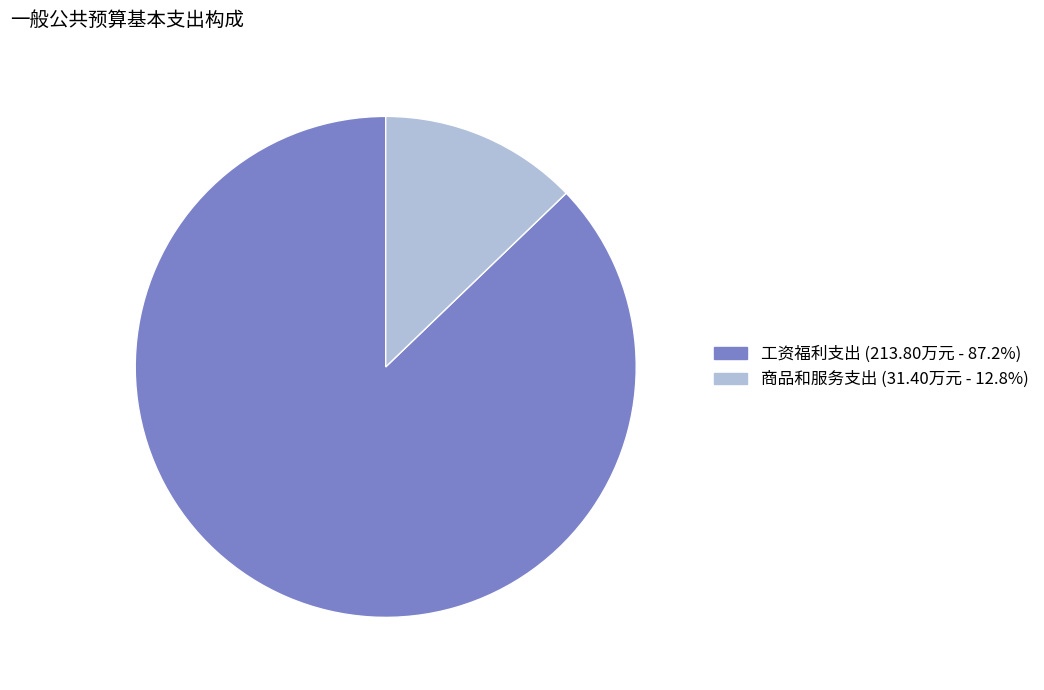

Is there a majority slice in this chart?

Yes